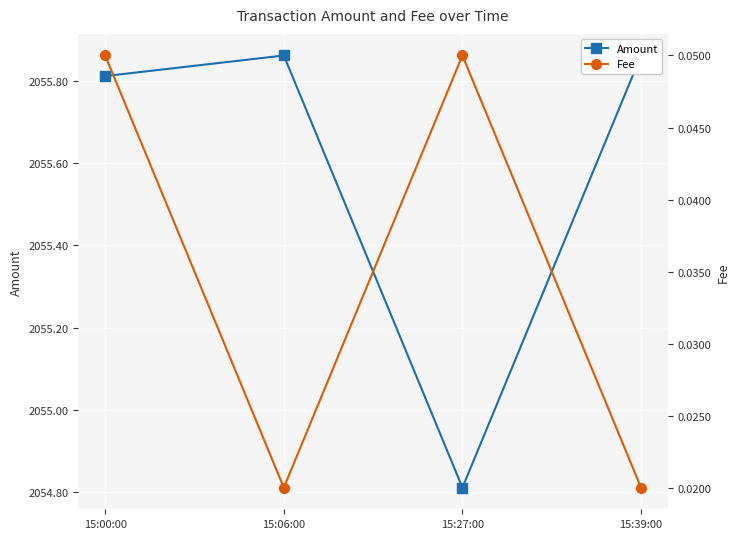

How many interior local valleys does the Fee series have?

1